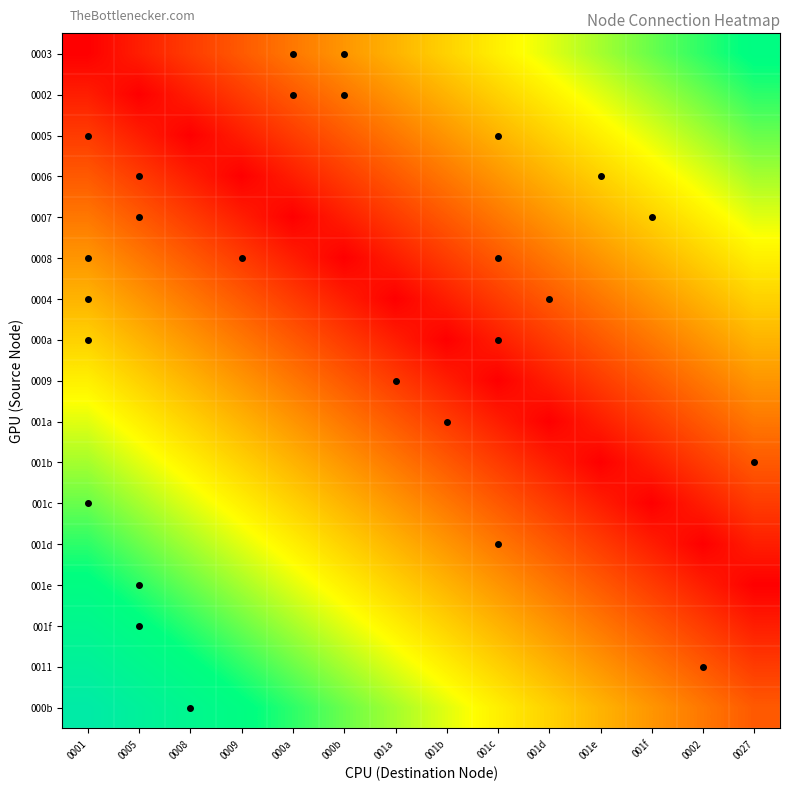

At how many categories does at least one series exceed 0?

14